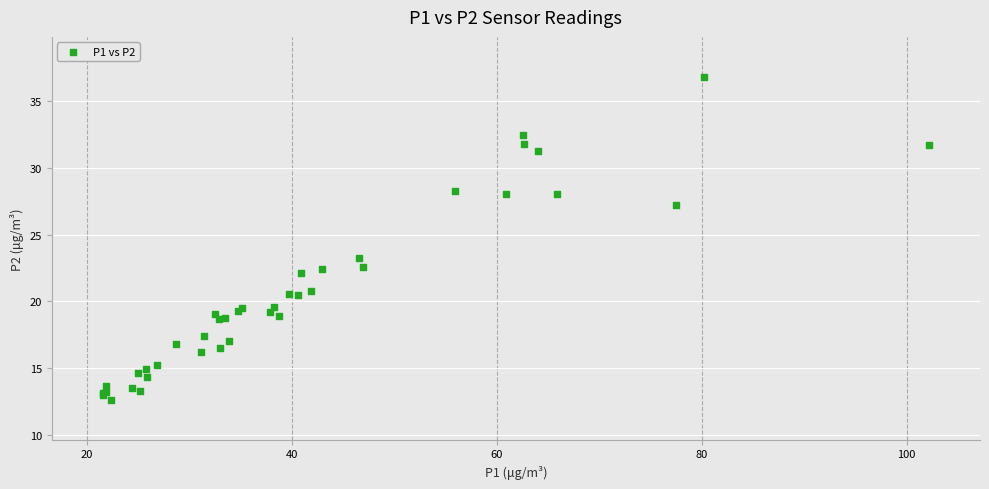

What Y value in the scatter plot is closest to 24?

23.2